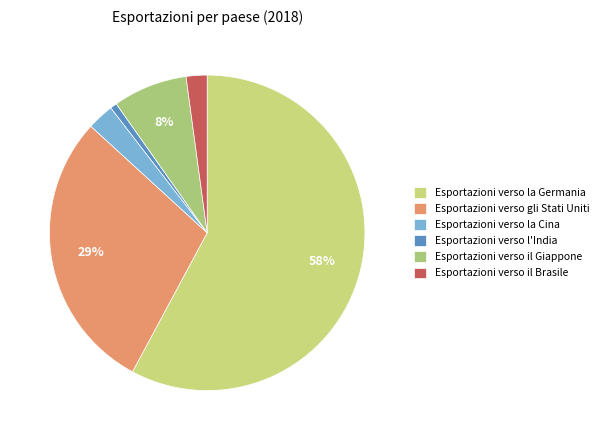

Count the number of slices in the pie.

6